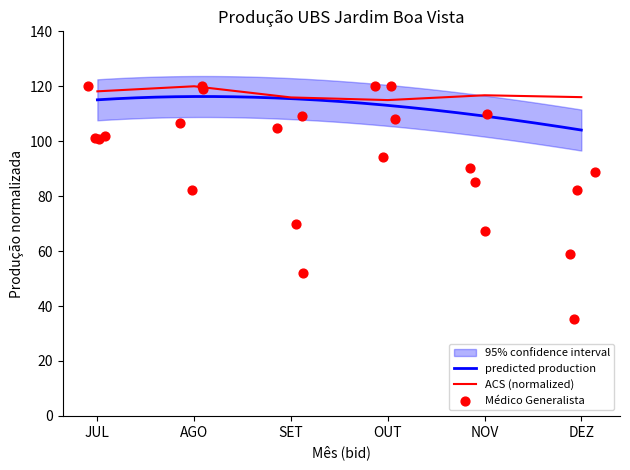

What is the total value across all series at JUL?

542.5